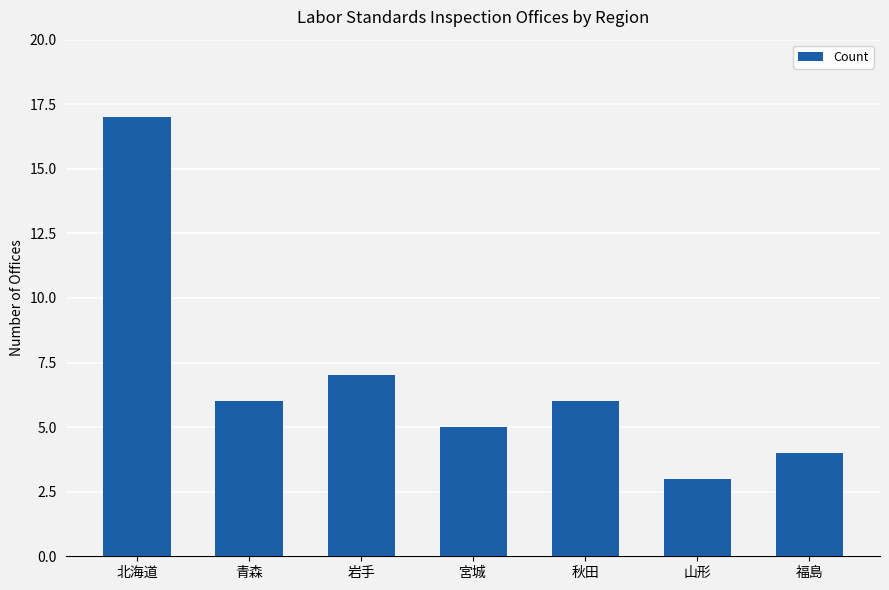

True or false: the data shows 7 at 岩手.

True